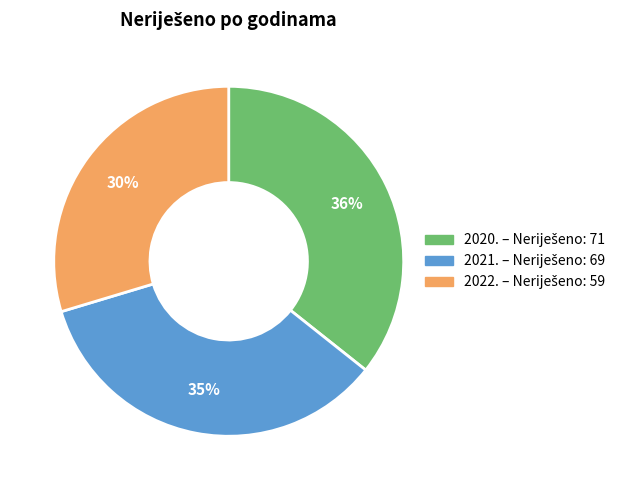

Count the number of slices in the pie.

3